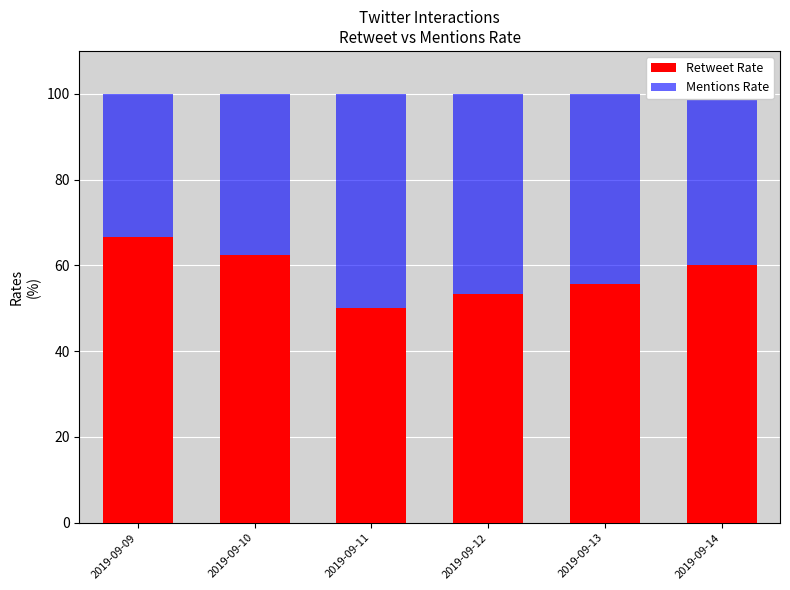

What is the average value of the Retweet Rate series?

58.0